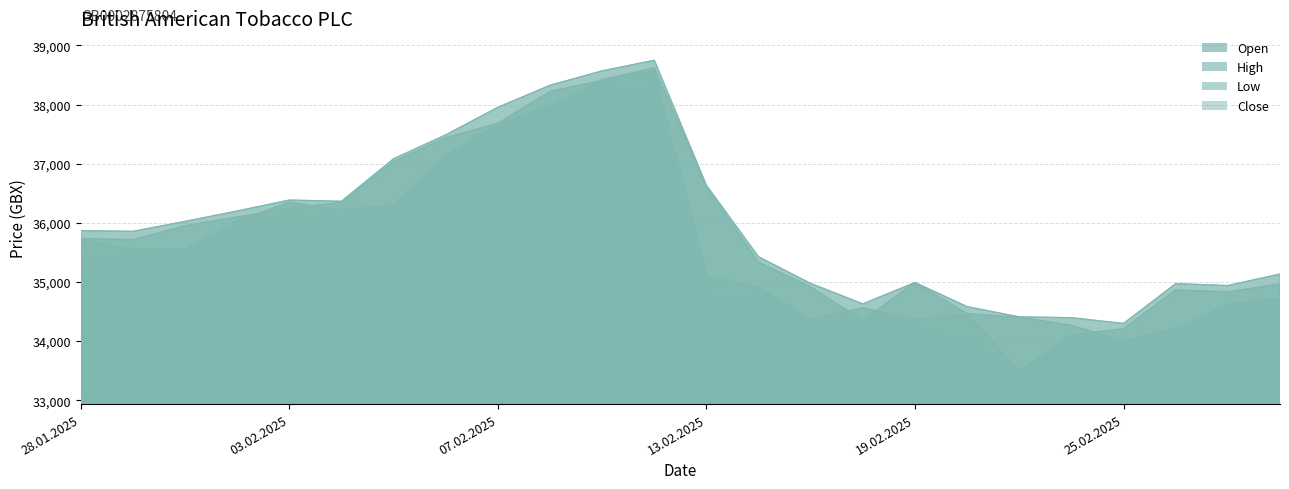

What is the sum of all High values?

864251